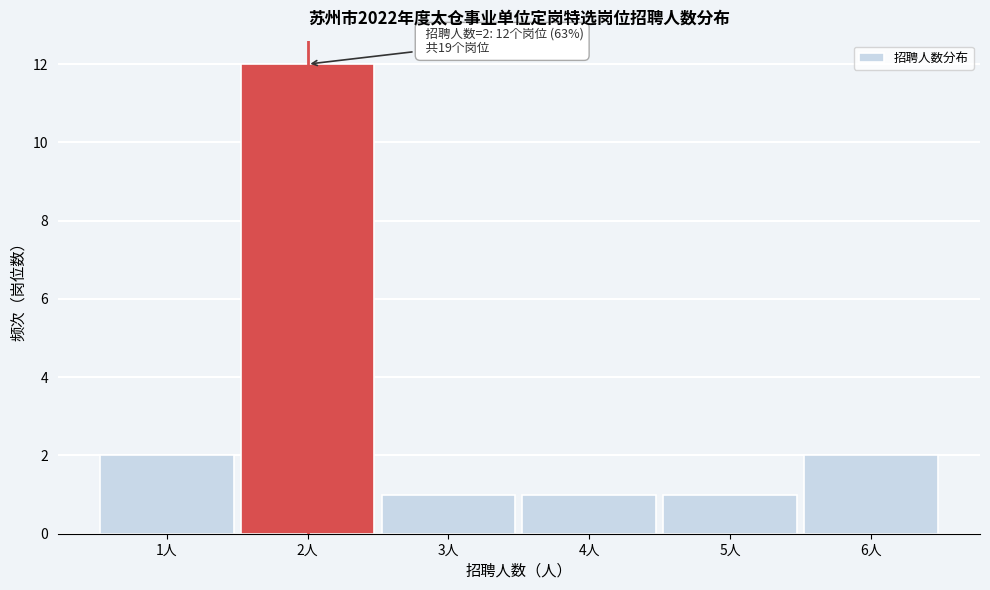

Which range on the x-axis has the tallest bar?

1.5 to 2.5